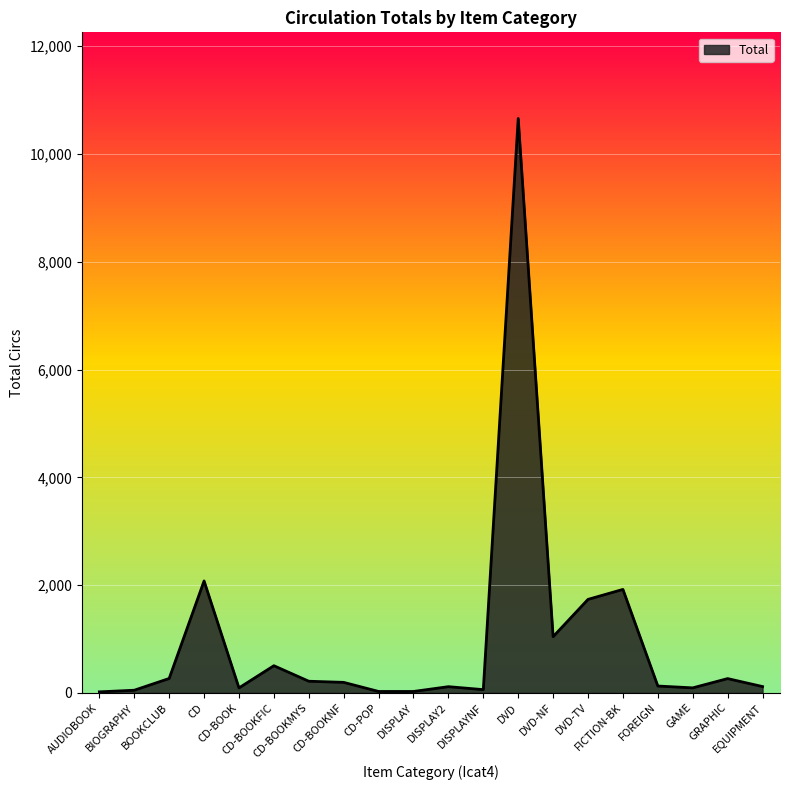

What is the difference between the maximum and minimum values?

10641